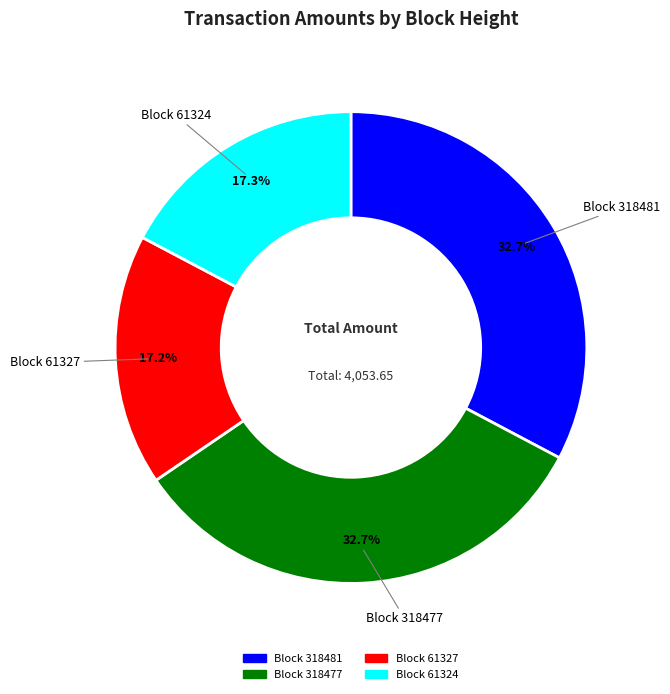

How many slices are in this pie chart?

4